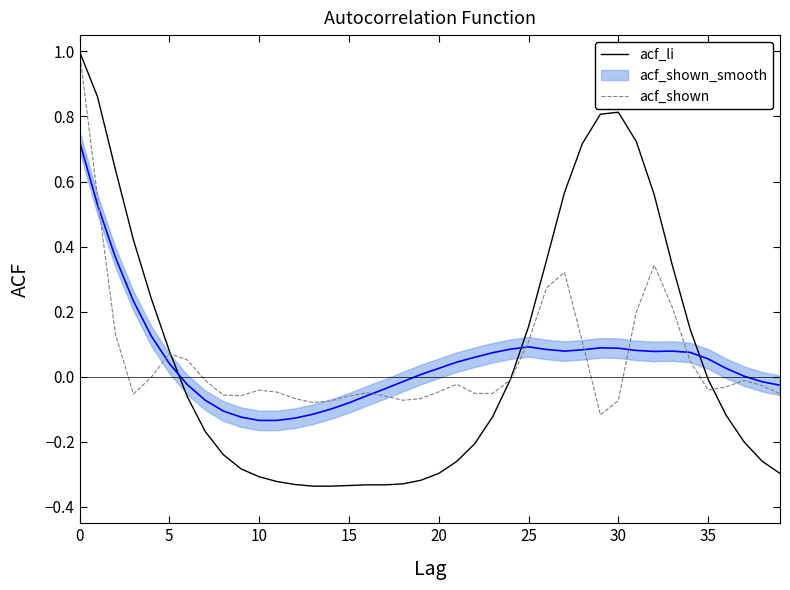

How many data points in acf_shown are above 0?

13